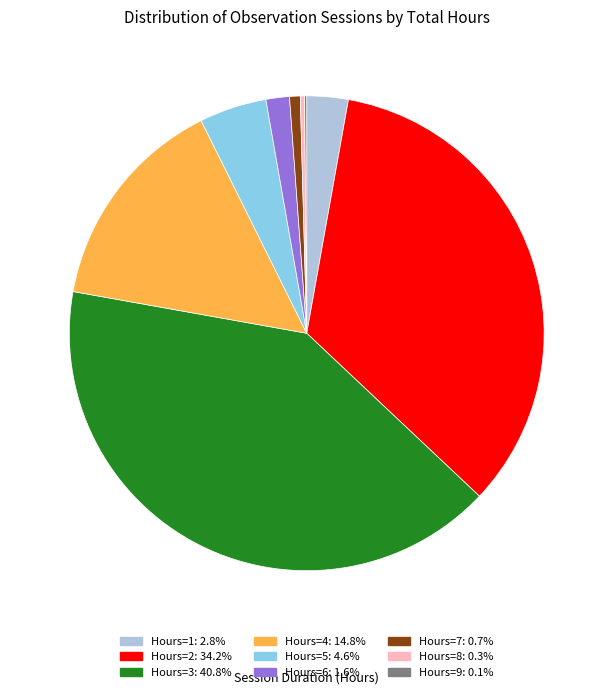

Is the sum of Hours=4: 14.8% and Hours=7: 0.7% greater than half?

No